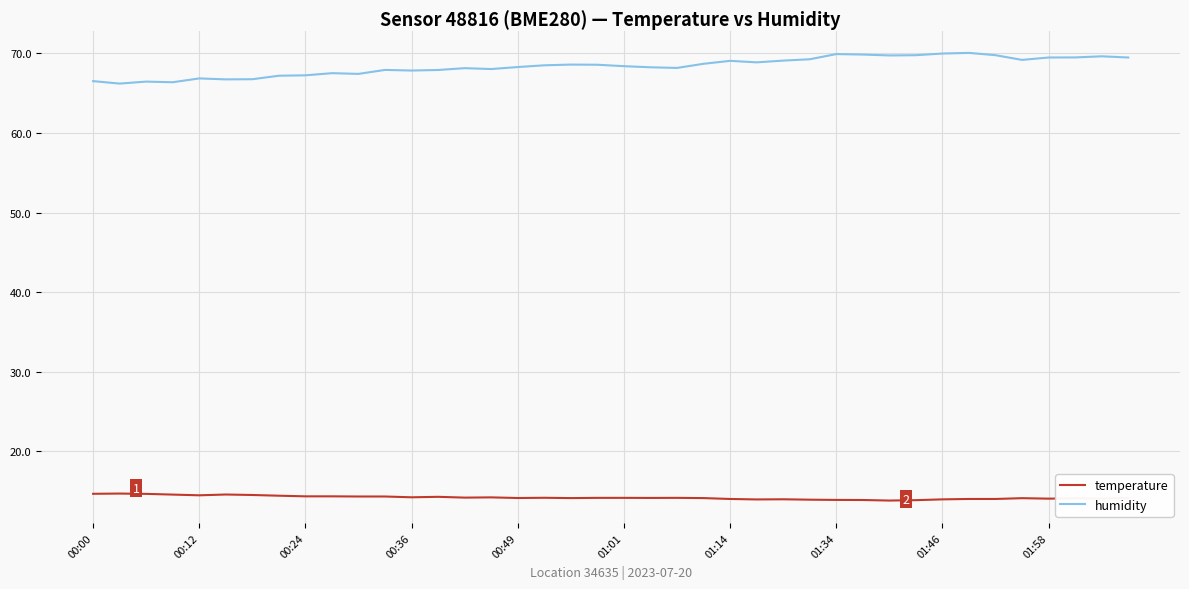

Which series has the largest range (max minus min)?

humidity